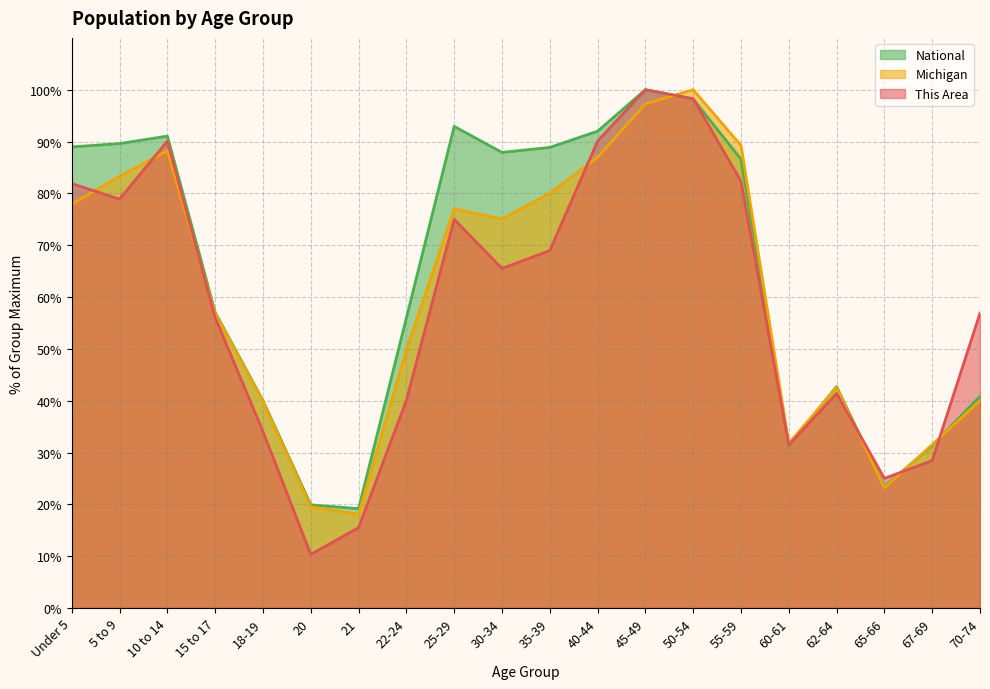

At which category is the sum across all series the highest?

45-49